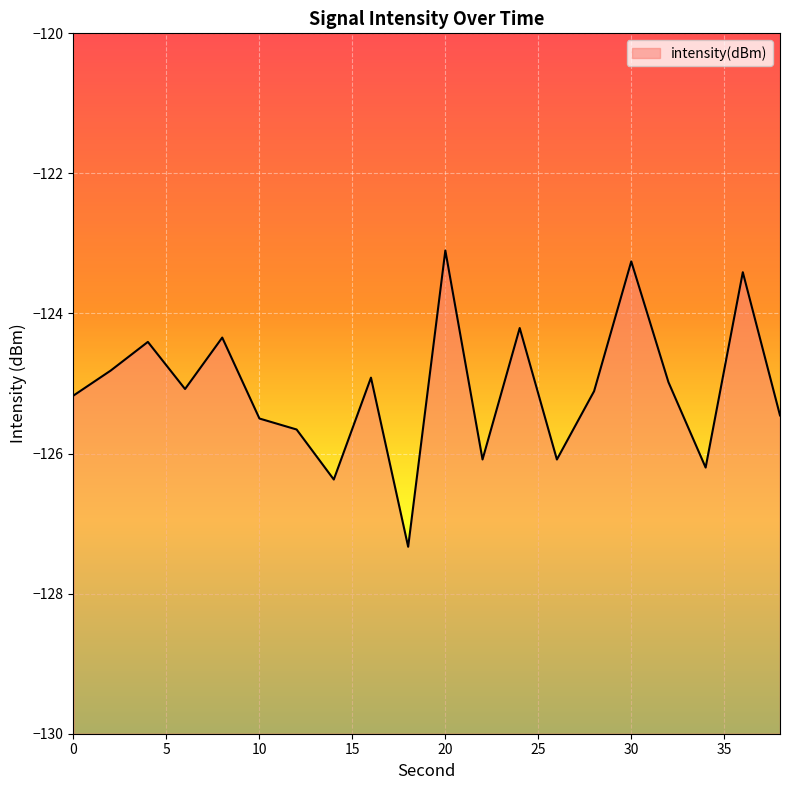

List the labels in order of value, smallest first.

18, 14, 34, 26, 22, 12, 10, 38, 0, 28, 6, 32, 16, 2, 4, 8, 24, 36, 30, 20